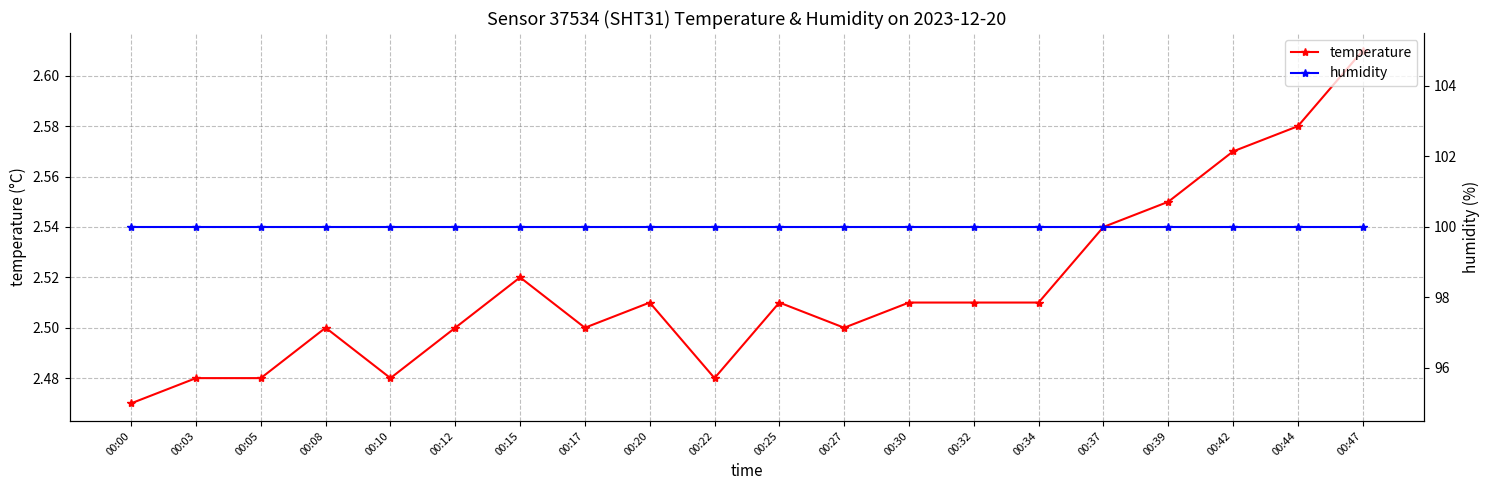

Which category has the highest value across all series?

00:00